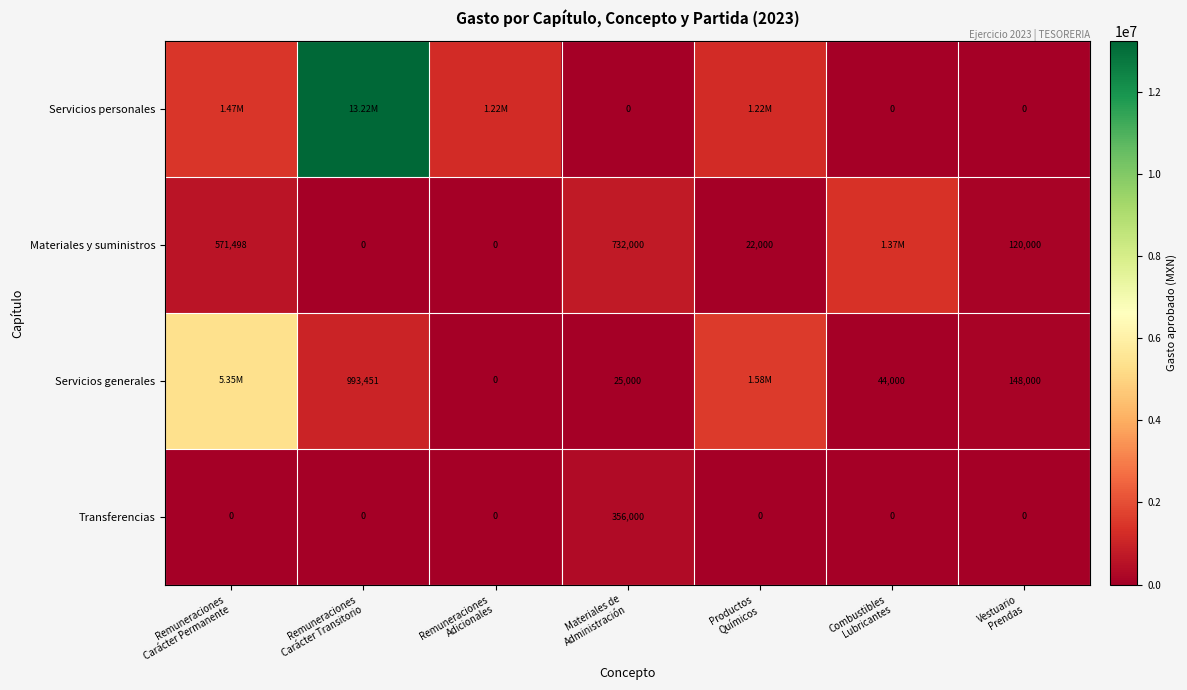

Count the number of data series in this chart.

4